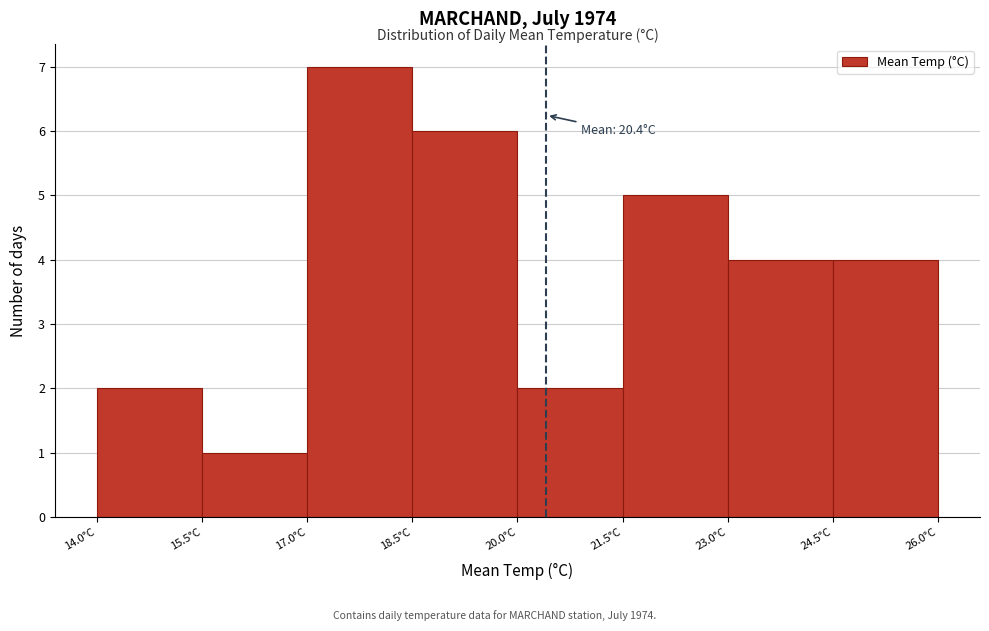

Which range on the x-axis has the tallest bar?

17.0 to 18.5